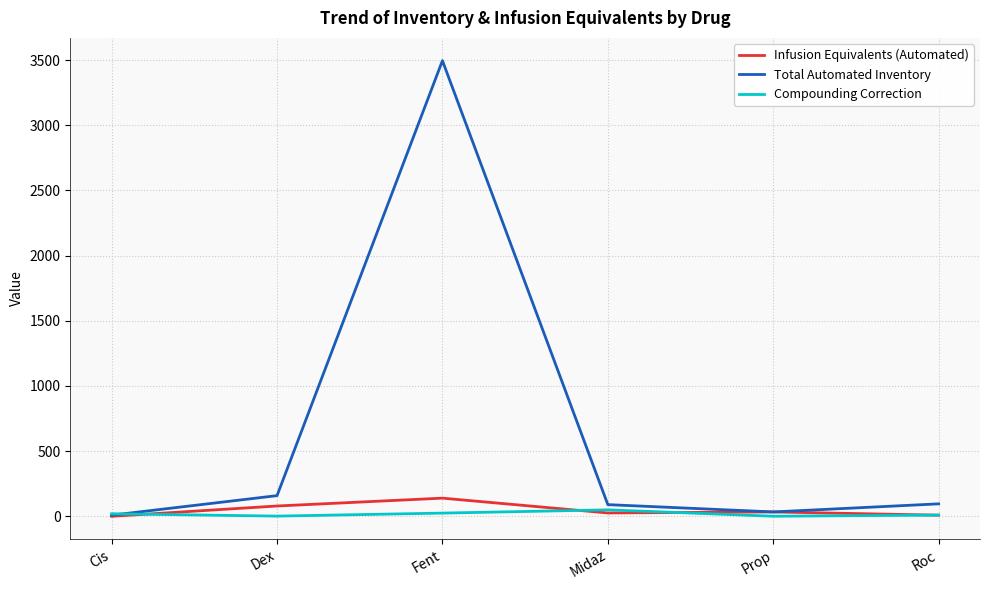

Which series has the largest range (max minus min)?

Total Automated Inventory